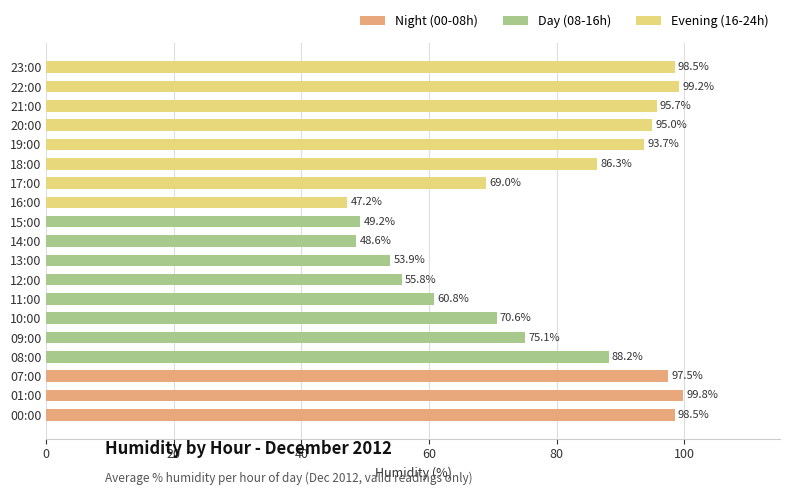

Is it true that the value at 07:00 is 169.1?

False